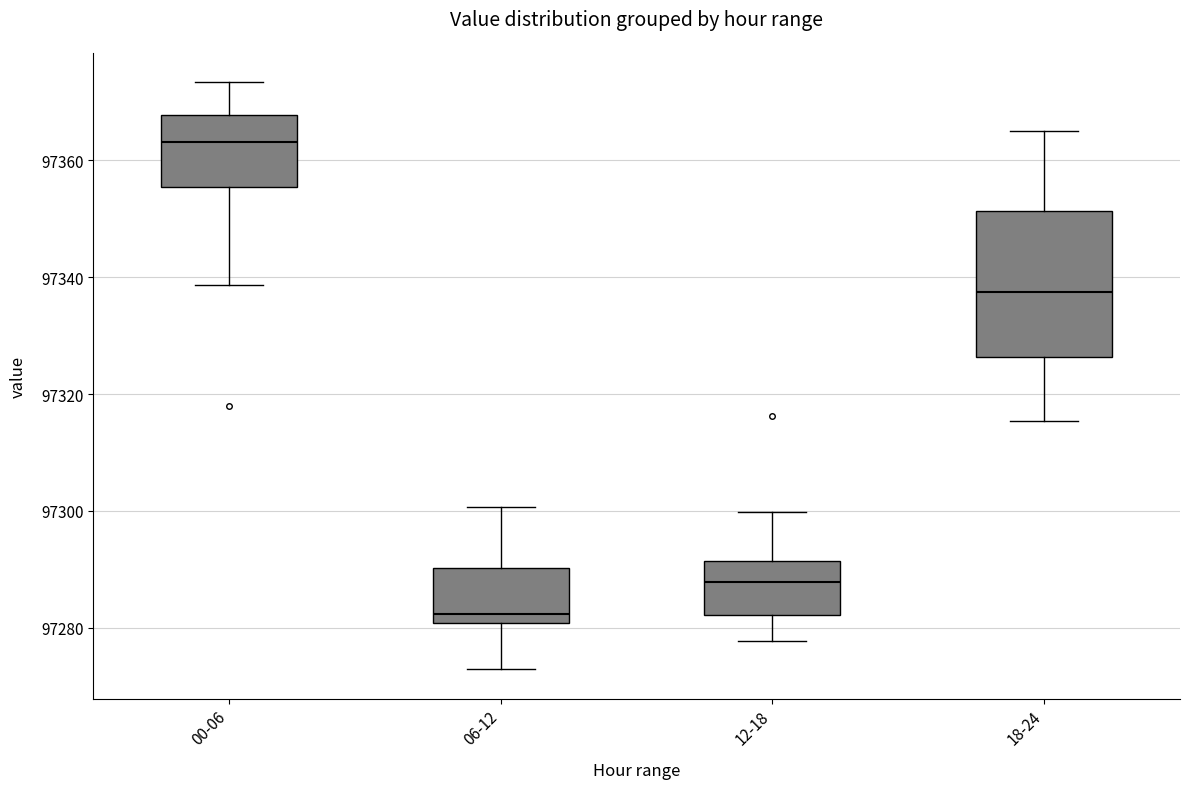

Which box is the tallest, from its lower edge to its upper edge?

18-24